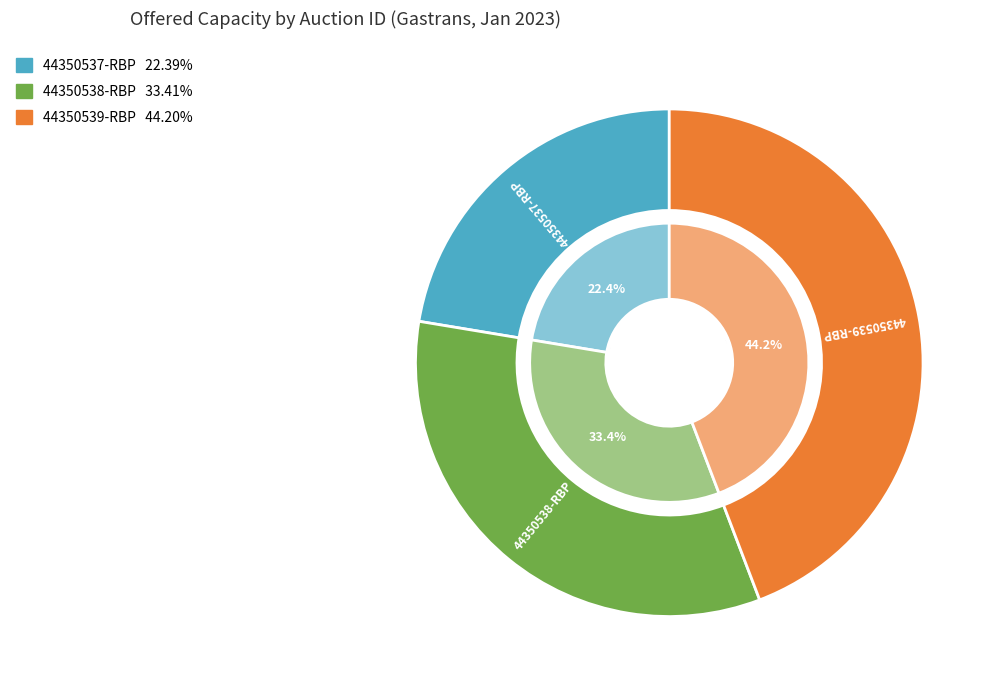

Rank the categories by value from highest to lowest.

44350539-RBP, 44350538-RBP, 44350537-RBP